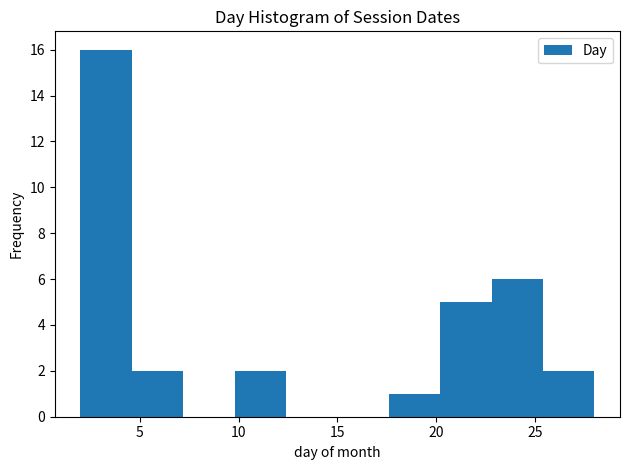

How tall is the bar that spans 17.6 to 20.2 on the x-axis? Neither the bar edges nor the heights are printed on the chart, so give them approximately, as read against the axes.

1